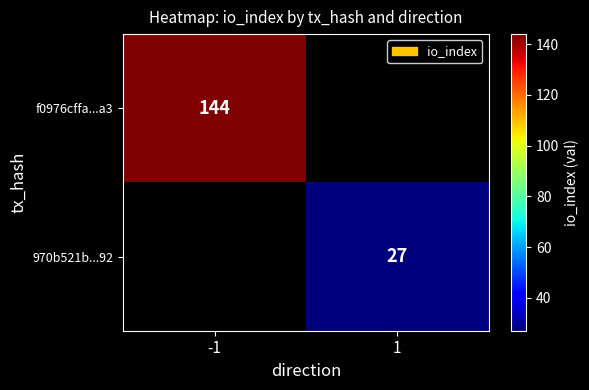

What is the maximum value shown in the chart?

144.0